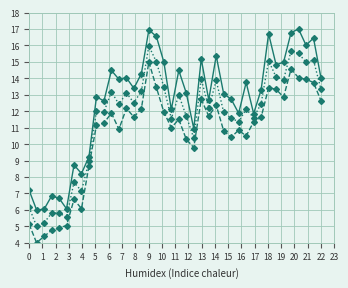

What is the maximum value shown in the chart?

17.0